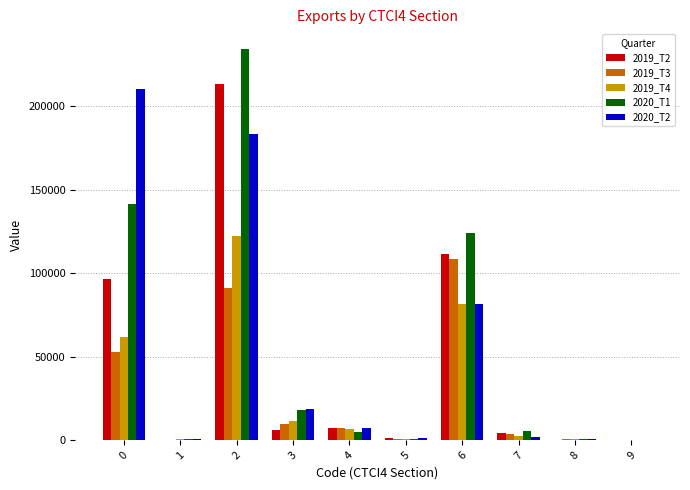

At which label is 2019_T2 closest to 106744?

6